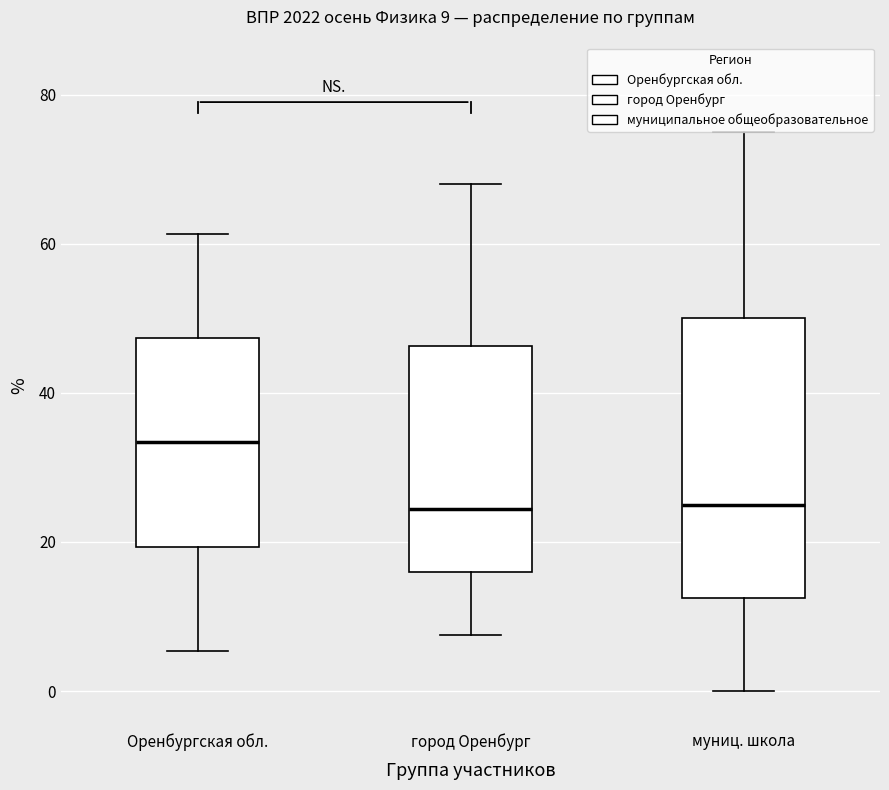

Which box's median line is the highest?

Оренбургская обл.